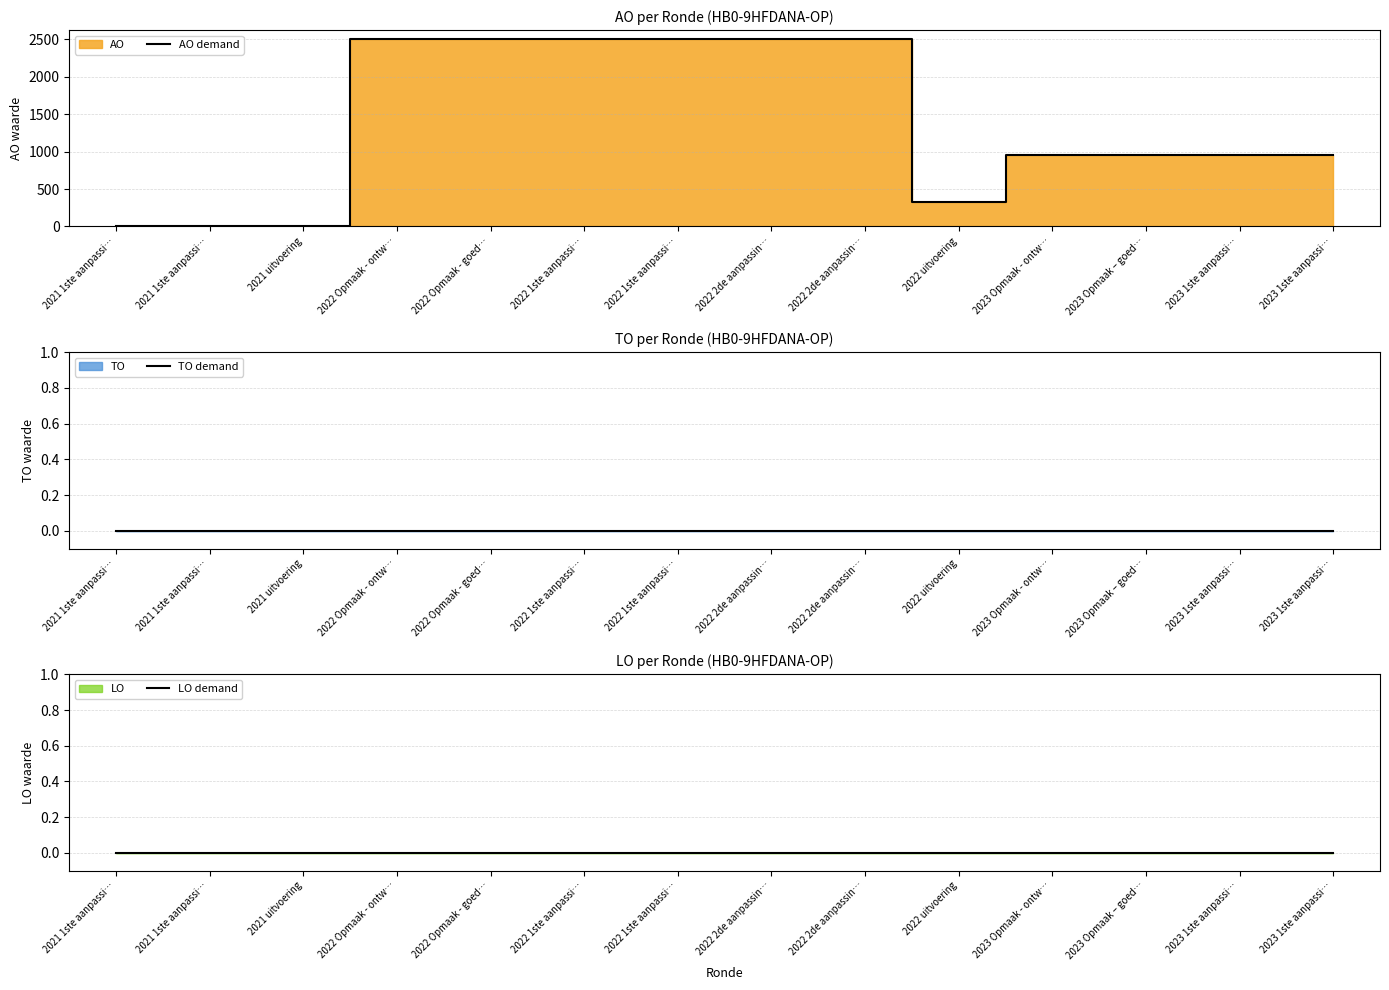

Is it true that AO demand equals 1537 at 2023 1ste aanpassi…?

False